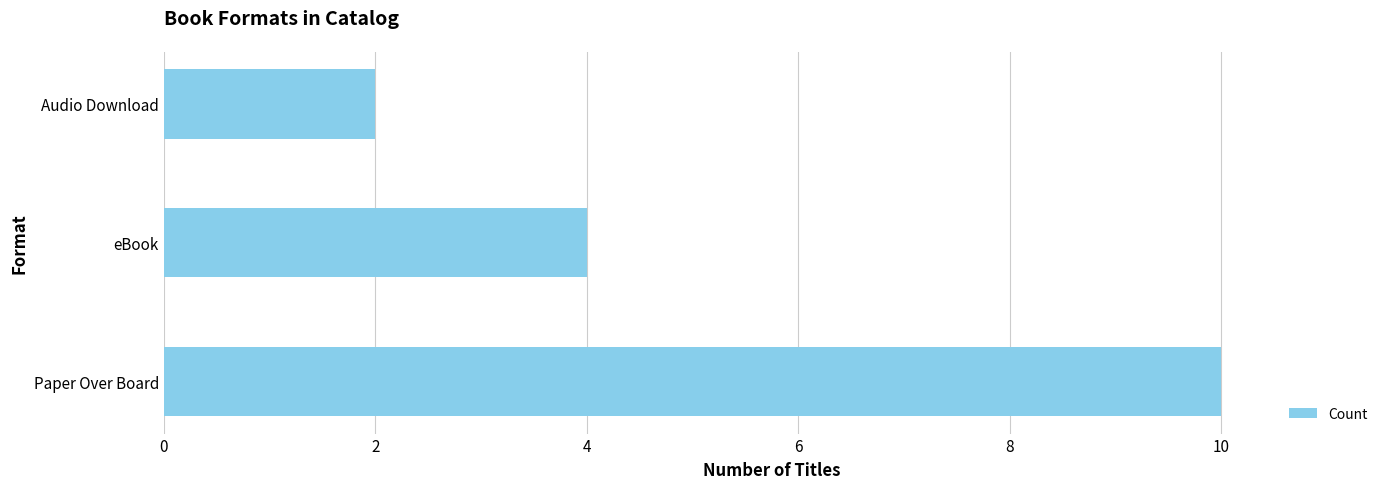

What is the difference between the maximum and second lowest values?

6